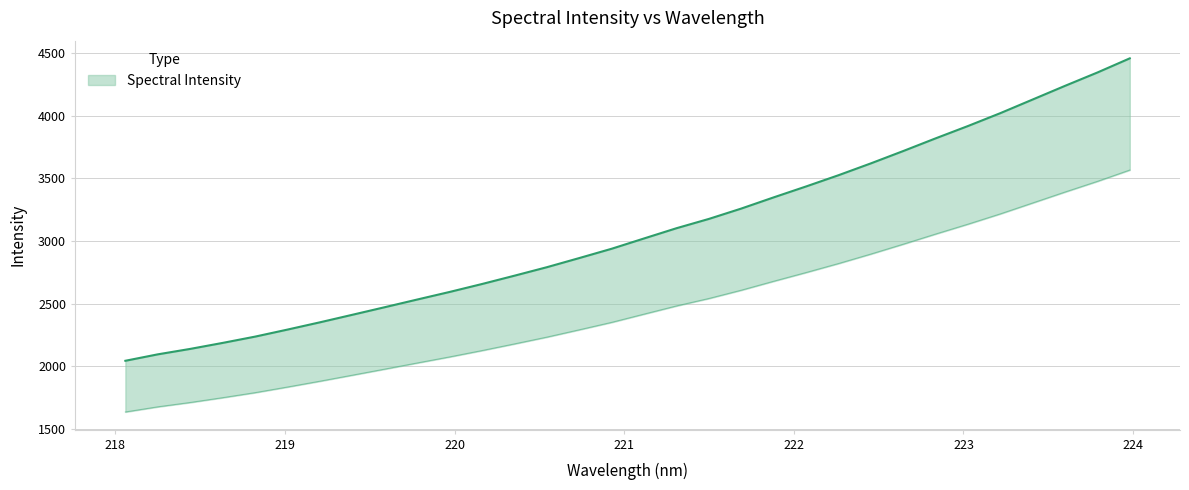

At which category does the chart reach its peak across all series?

223.9802